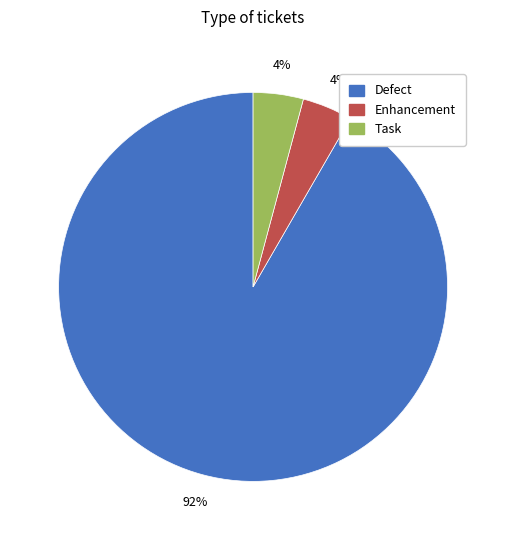

Is there a majority slice in this chart?

Yes